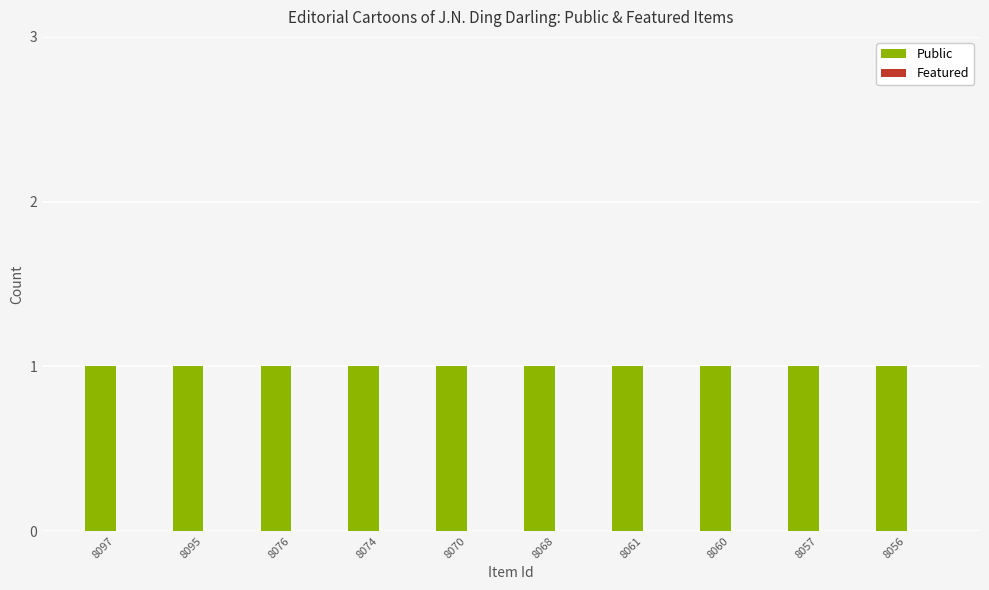

Rank the categories by Public value from highest to lowest.

8097, 8095, 8076, 8074, 8070, 8068, 8061, 8060, 8057, 8056